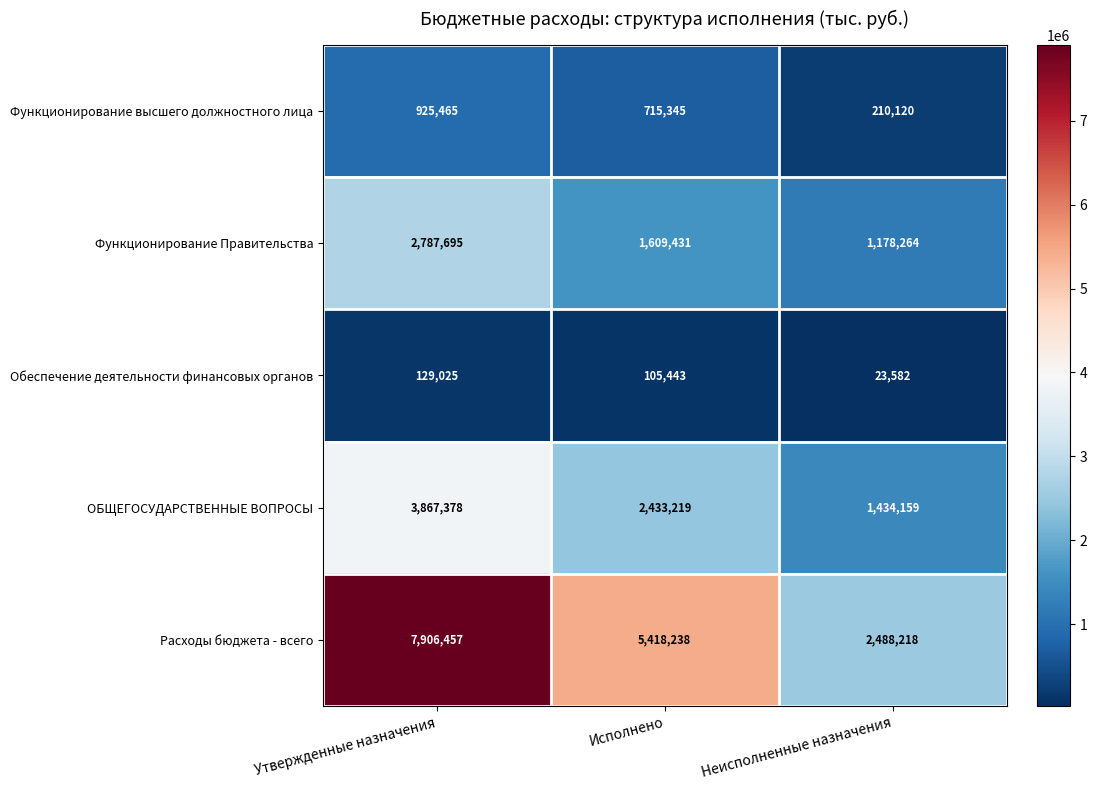

Rank the series at Исполнено from lowest to highest value.

Обеспечение деятельности финансовых органов, Функционирование высшего должностного лица, Функционирование Правительства, ОБЩЕГОСУДАРСТВЕННЫЕ ВОПРОСЫ, Расходы бюджета - всего